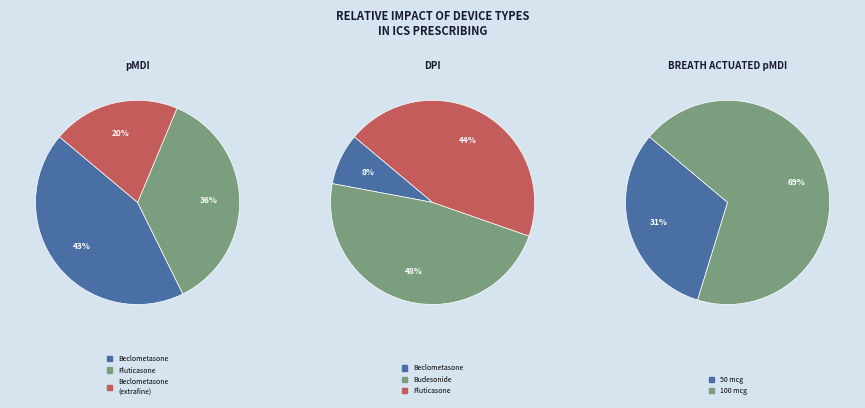

What is the ratio of the value at DPI to the value at pMDI?

0.9